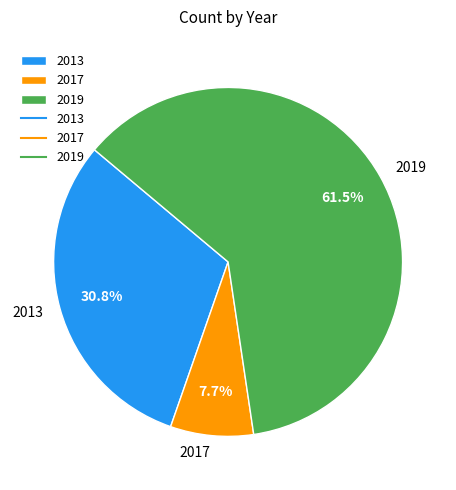

Count the number of slices in the pie.

3